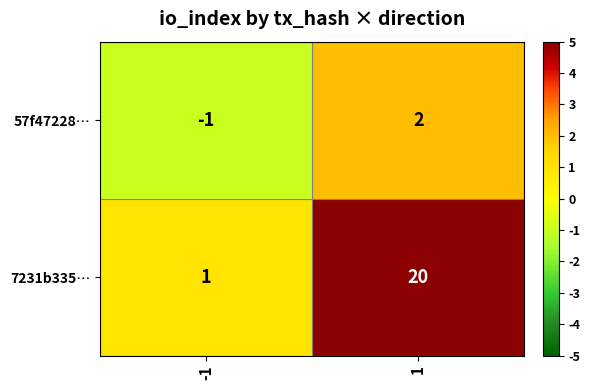

What is the difference between the maximum and minimum values in the 57f47228… series?

3